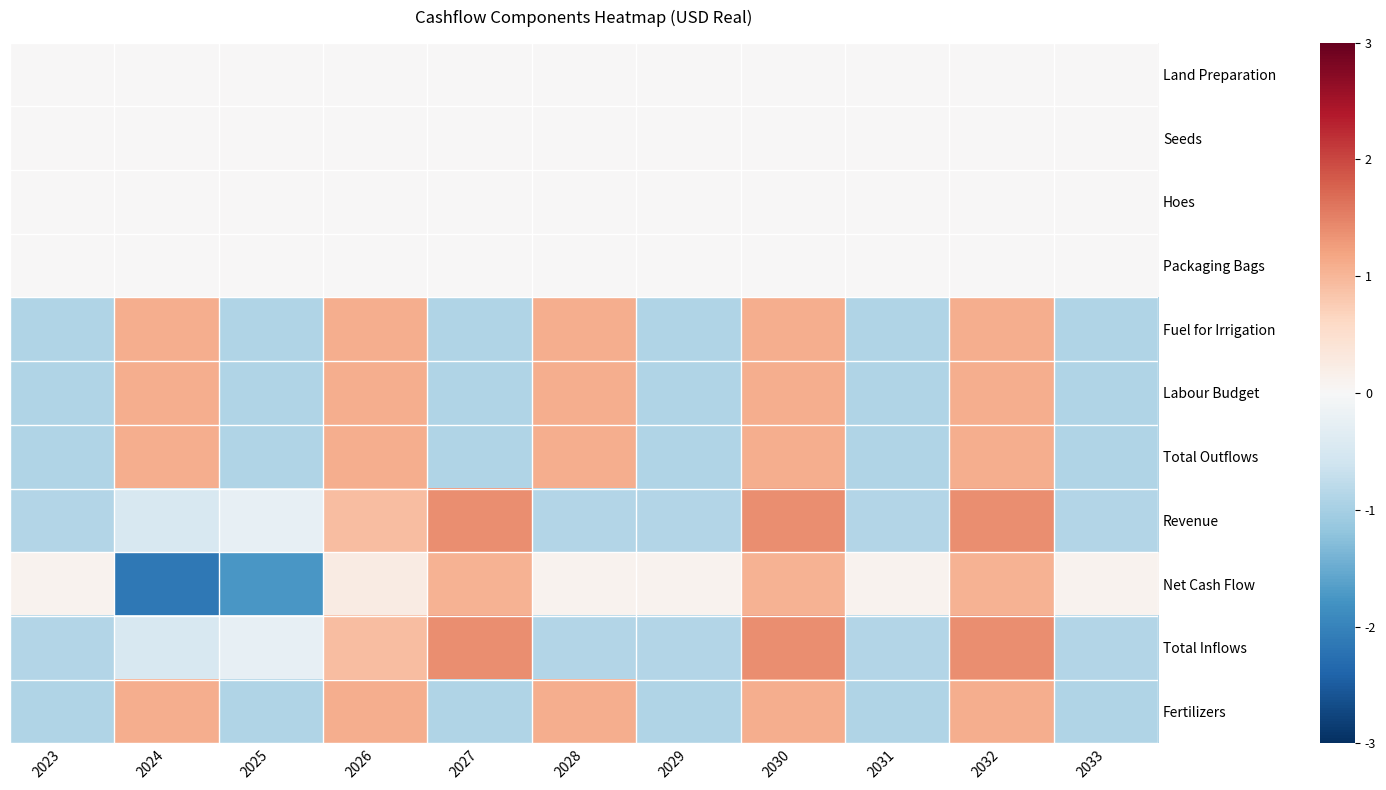

At how many categories does at least one series exceed 0?

10